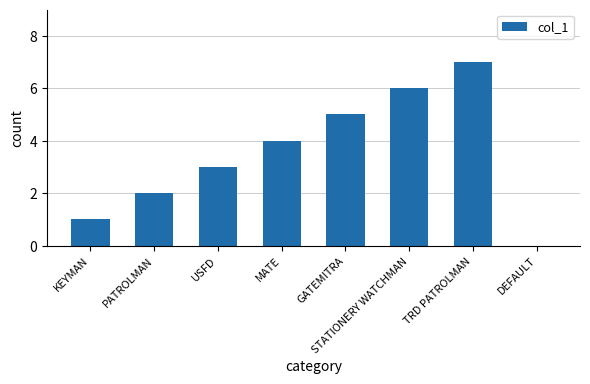

Reading right to left, transcribe all the data shown in this chart.

0	7	6	5	4	3	2	1